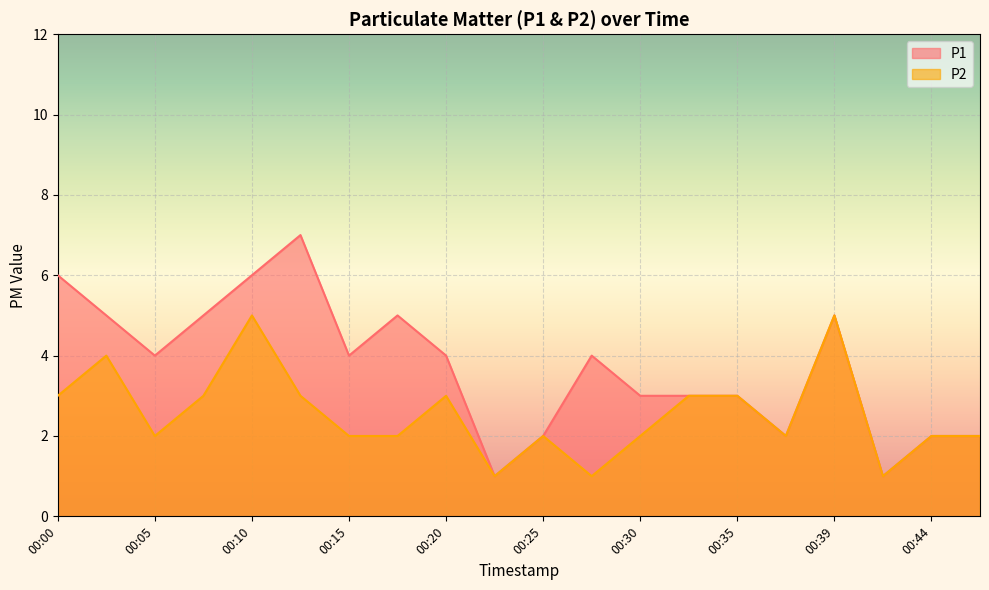

What is the difference between the P2 values at 00:30 and 00:07?

1